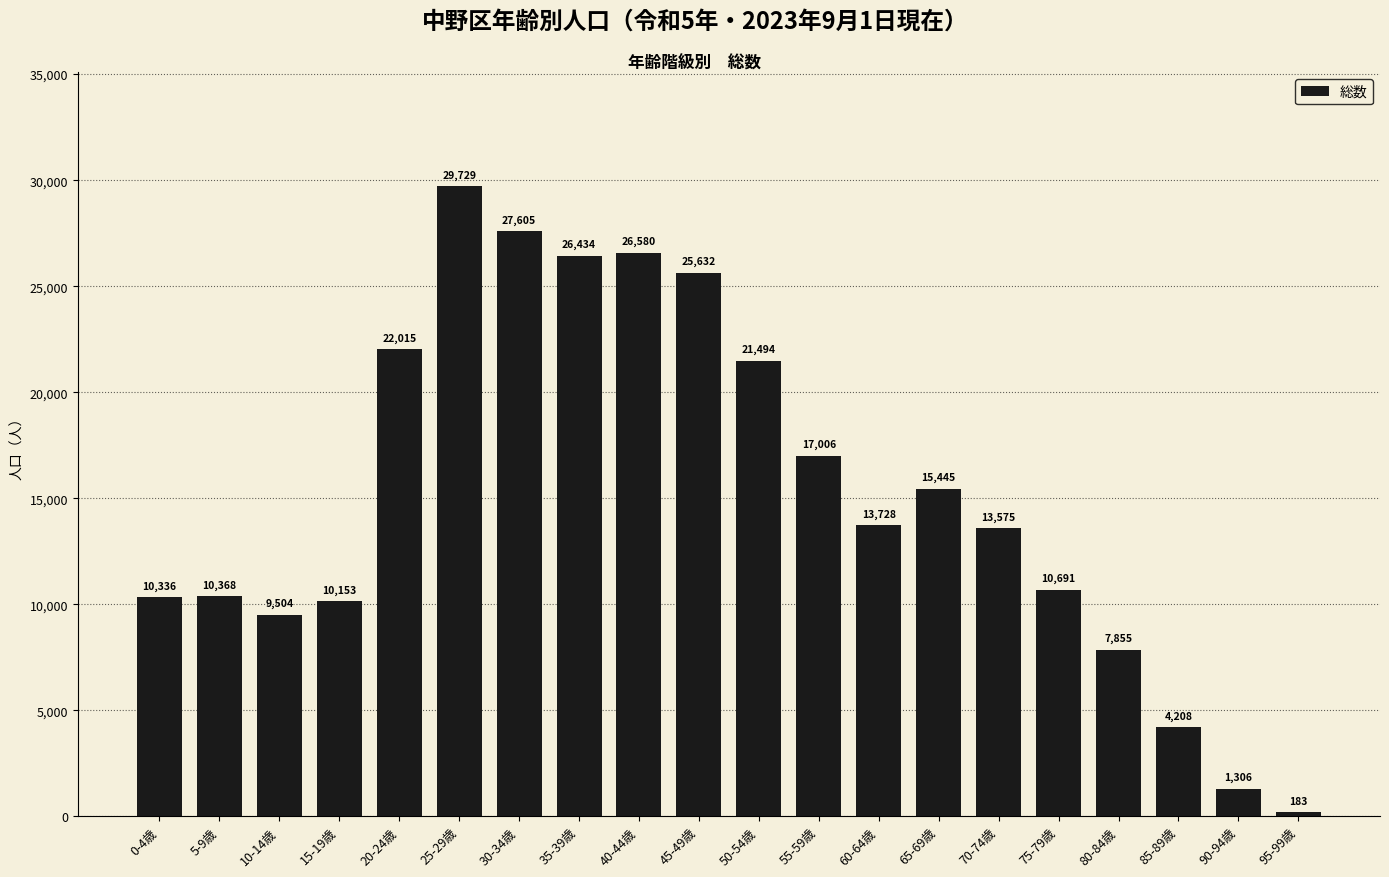

Which category has the lowest value across all series?

95-99歳